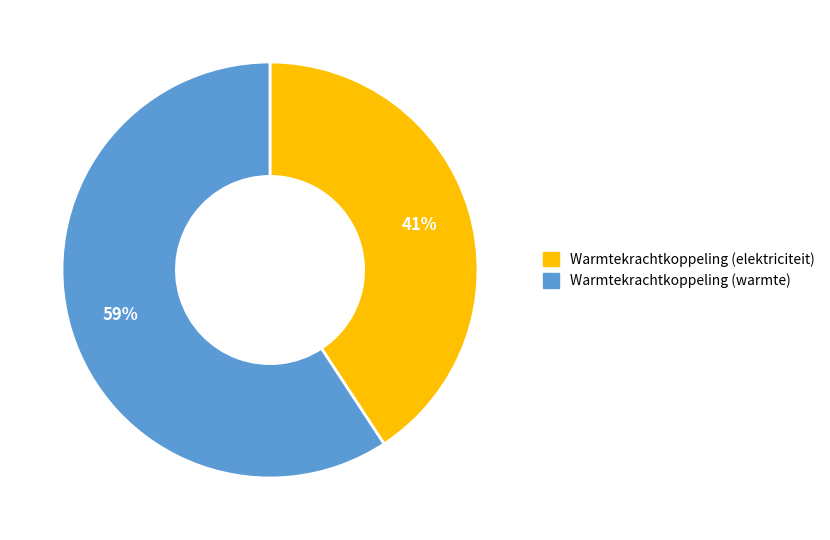

How many slices are in this pie chart?

2